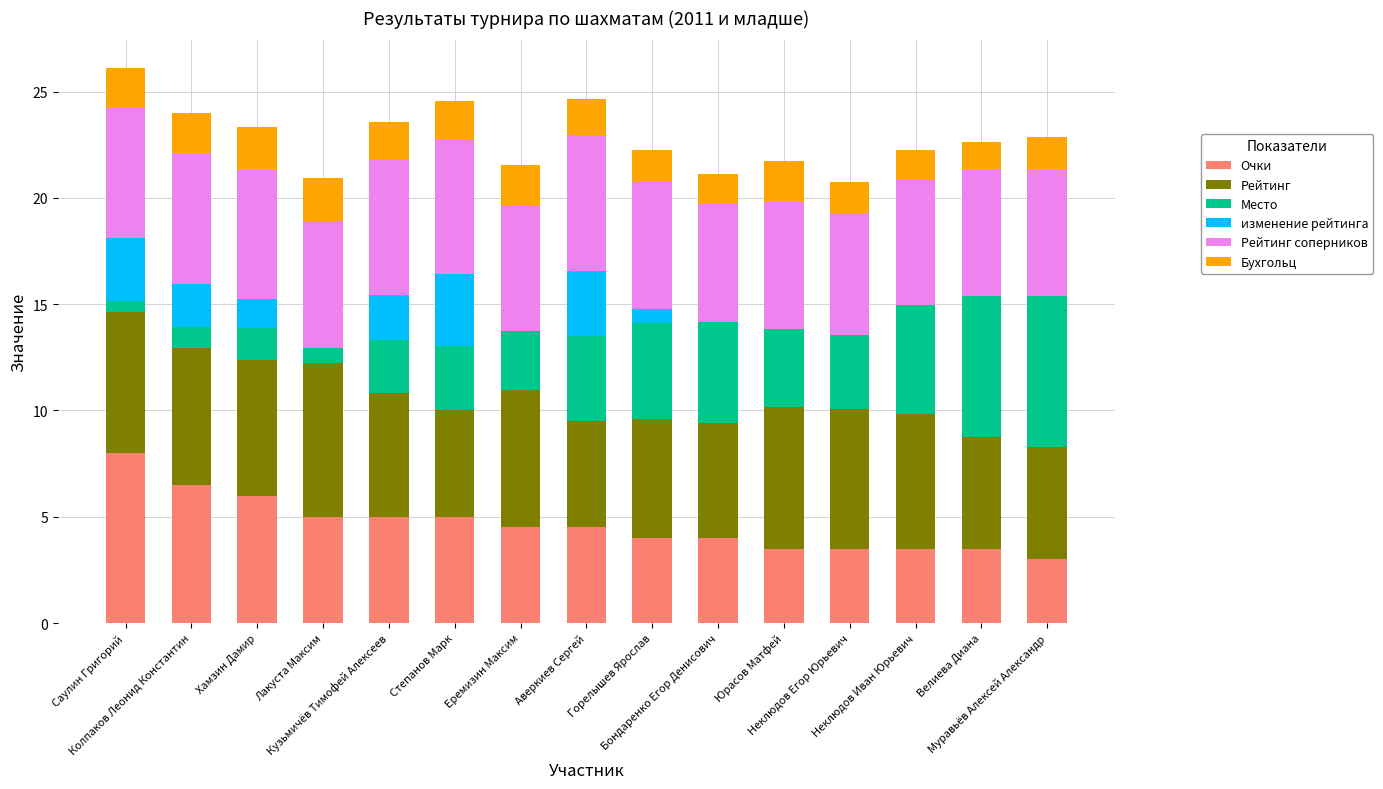

How many bars are there in total?

90